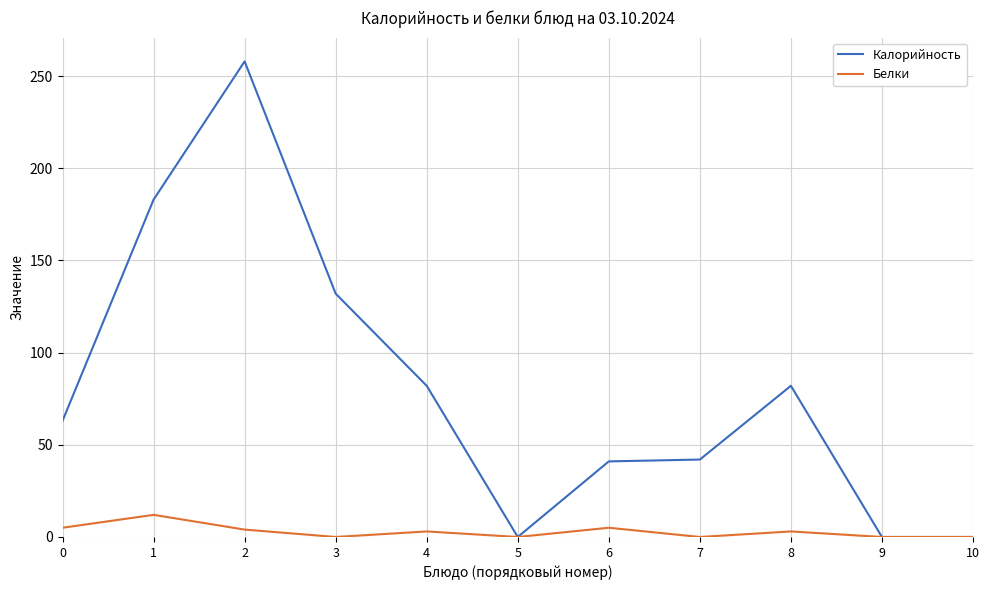

Rank the series by their average value, from highest to lowest.

Калорийность, Белки